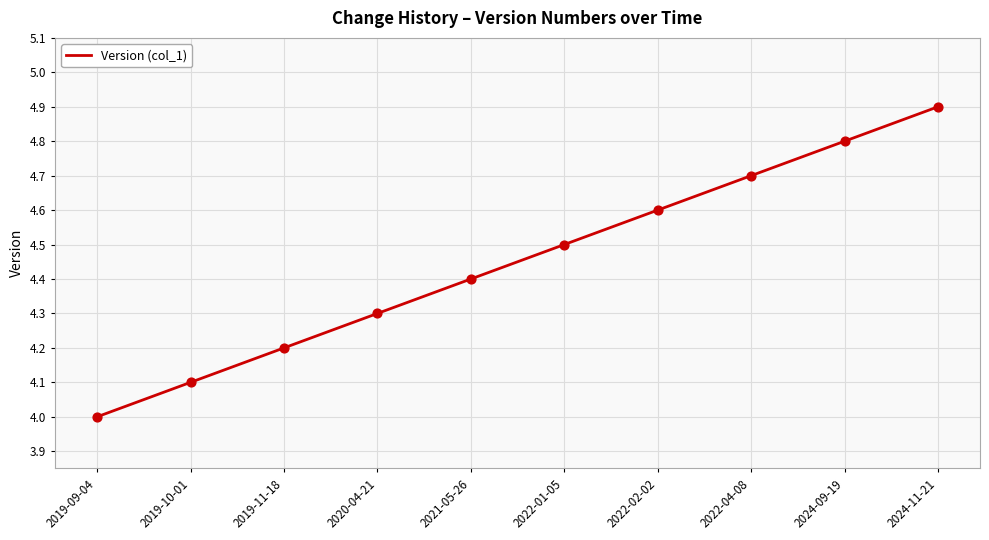

What is the change in value from 2019-11-18 to 2020-04-21?

+0.1